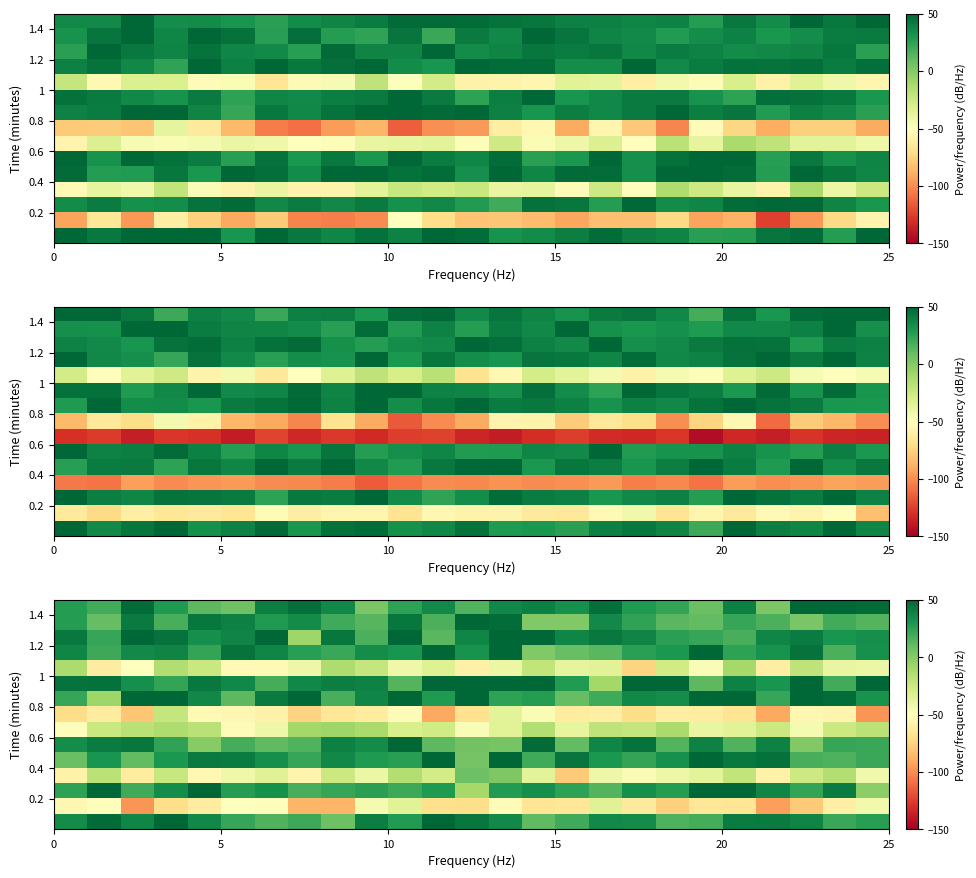

How many categories are shown in the chart?

25